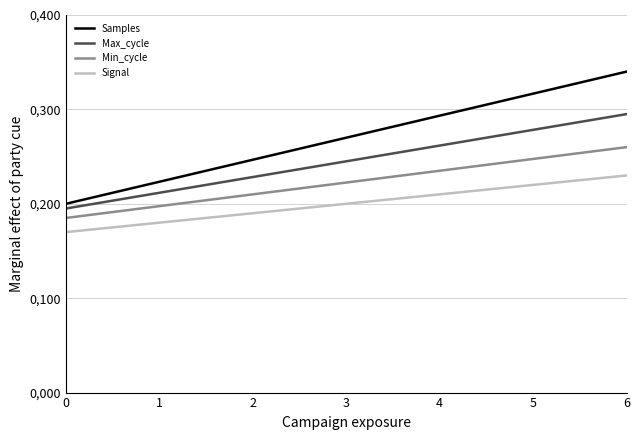

True or false: Samples and Signal intersect in this chart.

False